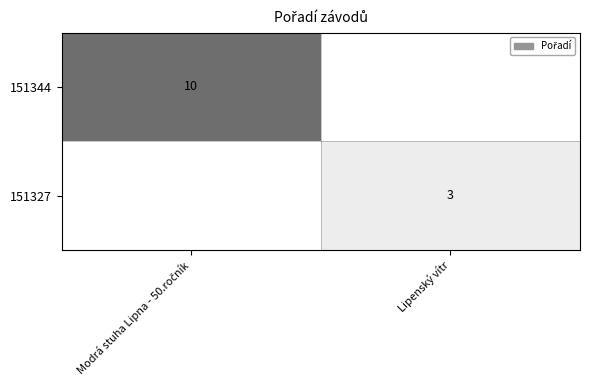

The value of 151327 at Lipenský vítr is 2. True or false?

False